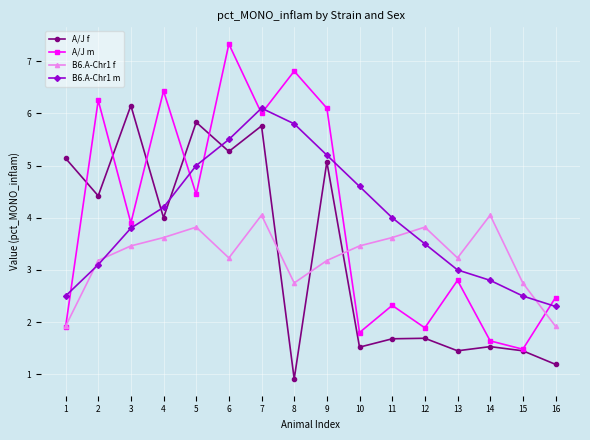

What is the approximate value of A/J m at 7?

6.0